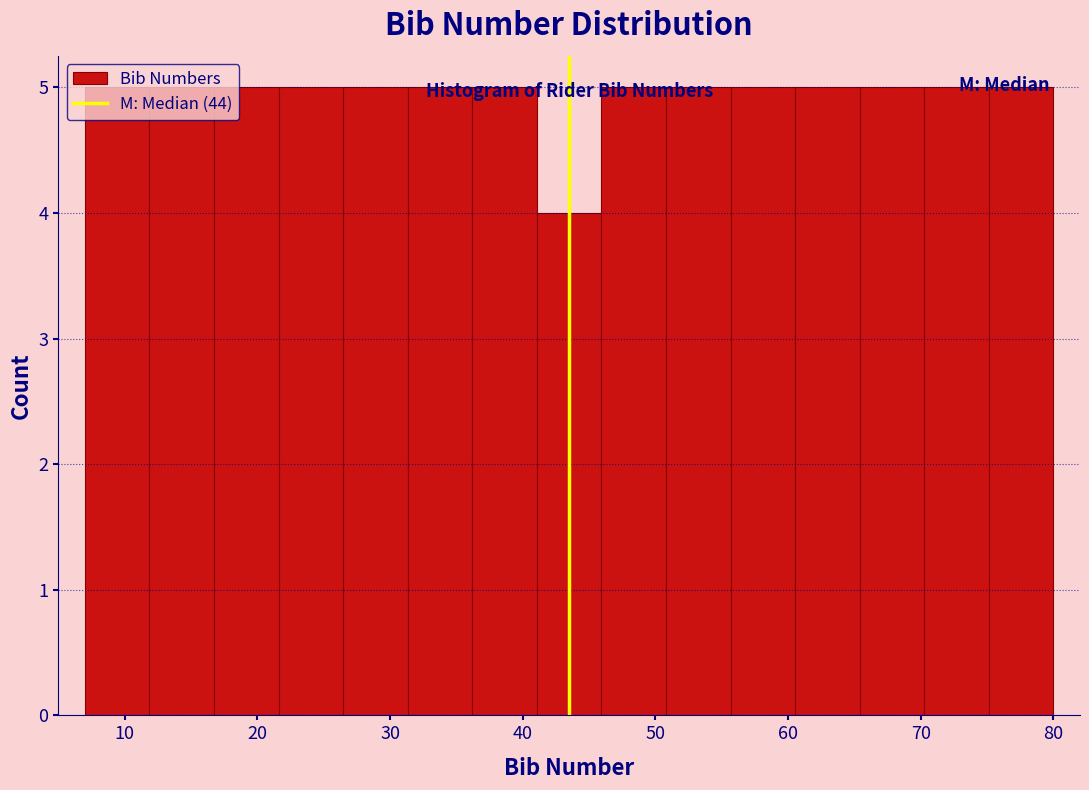

How tall is the bar that spans 31 to 36 on the x-axis? Neither the bar edges nor the heights are printed on the chart, so give them approximately, as read against the axes.

5